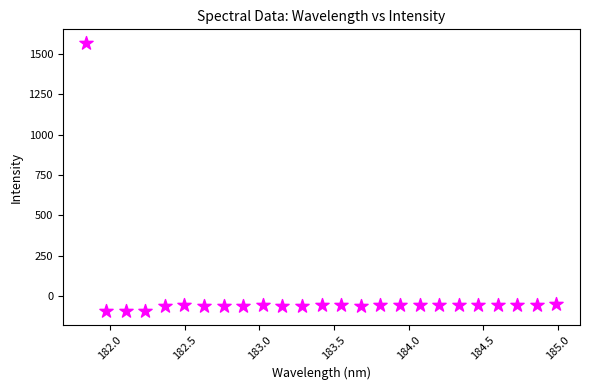

What is the range of Y values (max minus min)?

1665.6